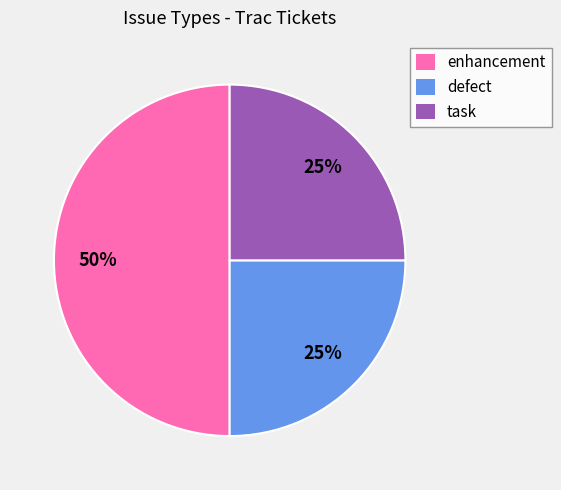

To the nearest percent, what is the difference between the largest and smallest slice percentages?

25%